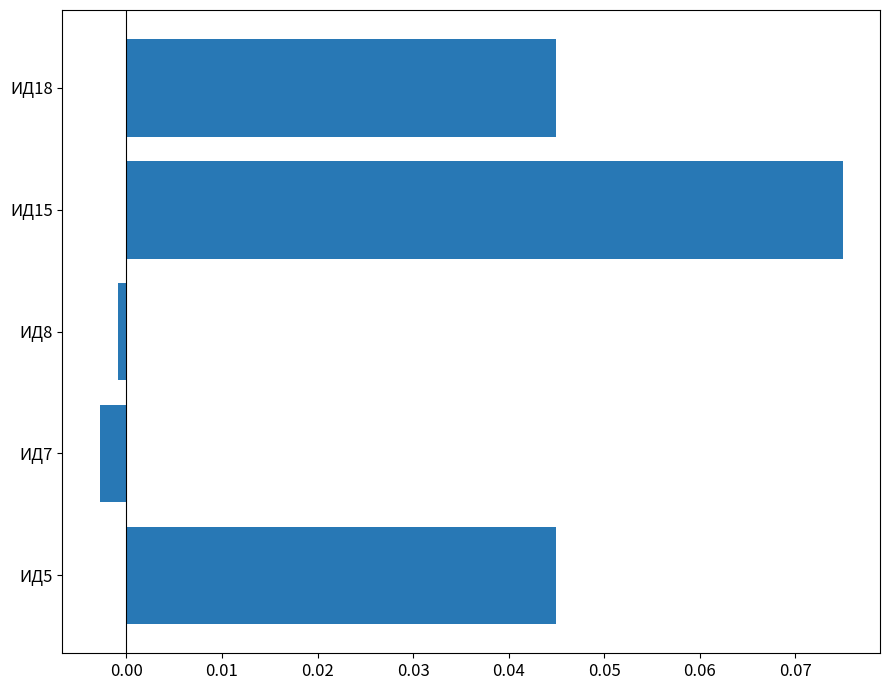

How many categories are shown in the chart?

5